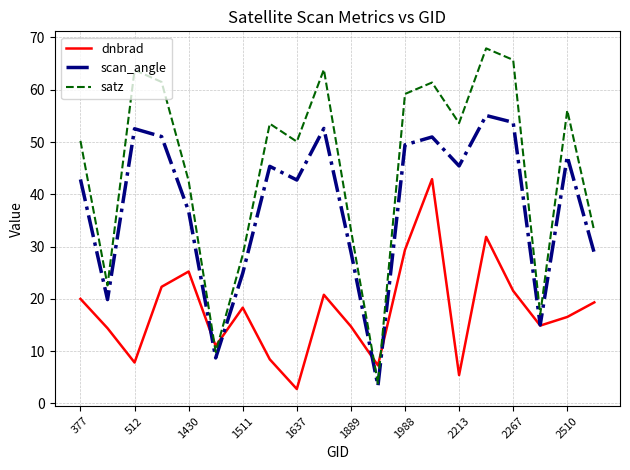

What is the lowest value of the satz series?

3.8